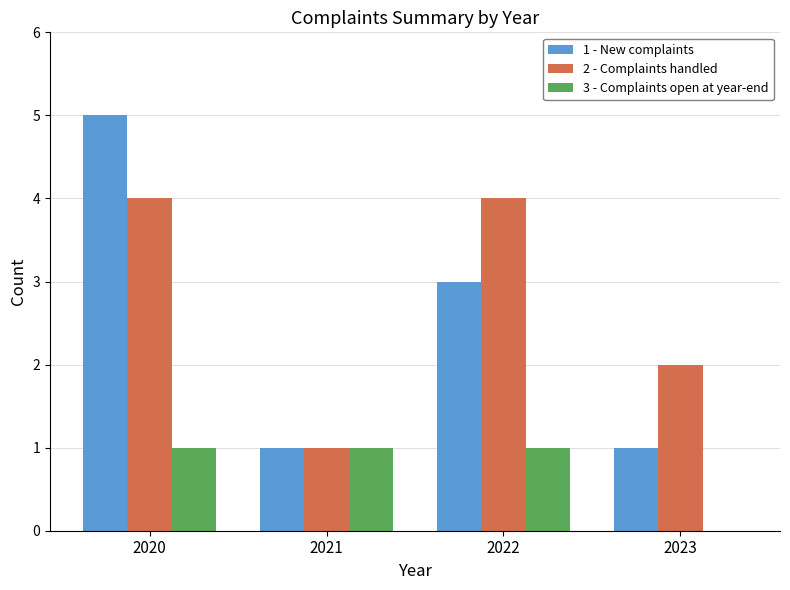

Reading right to left, list all the values displayed in this chart.

1 - New complaints: 2023=1	2022=3	2021=1	2020=5
2 - Complaints handled: 2023=2	2022=4	2021=1	2020=4
3 - Complaints open at year-end: 2023=0	2022=1	2021=1	2020=1